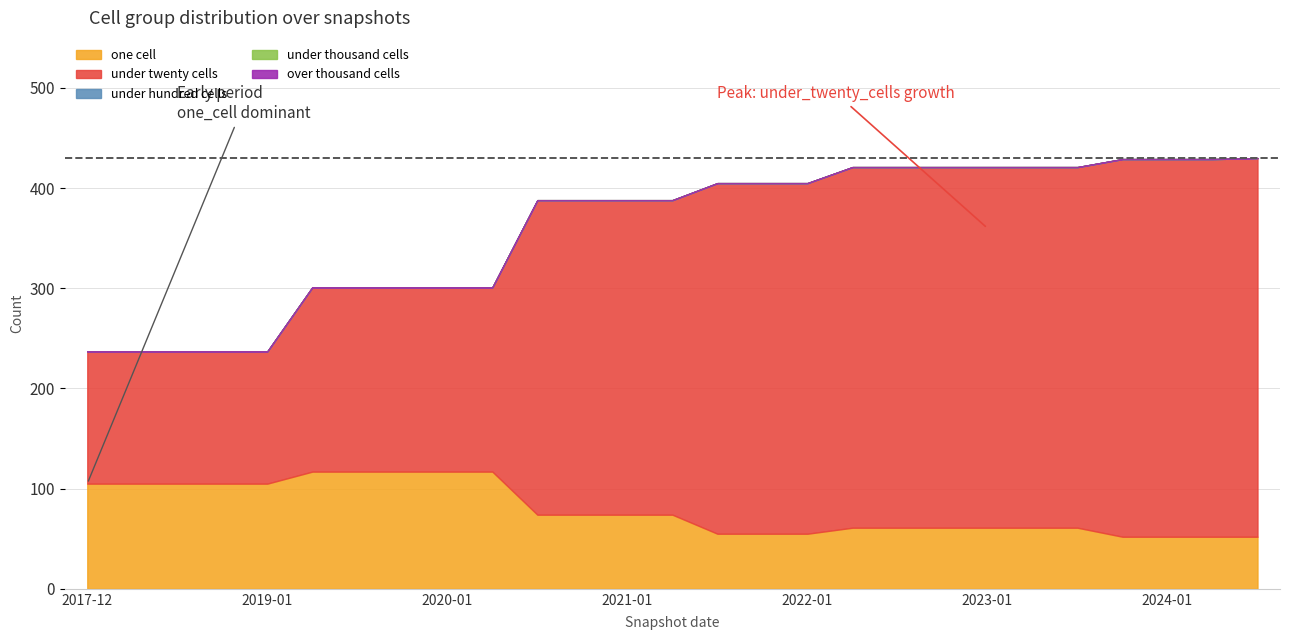

True or false: over_thousand_cells has more than 1 interior local peaks.

False